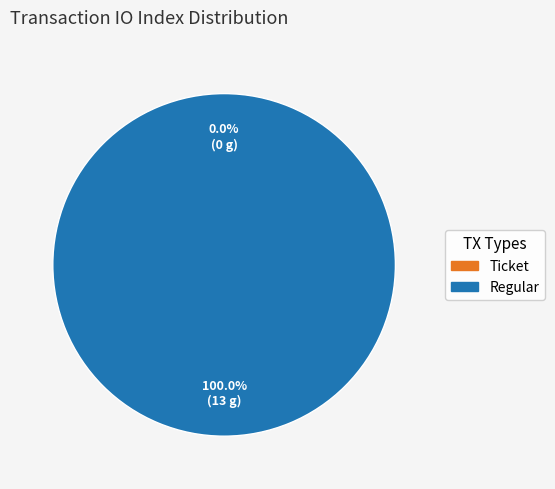

To the nearest percent, what is the difference between the tx_index_13 and tx_index_0 slice percentages?

100%